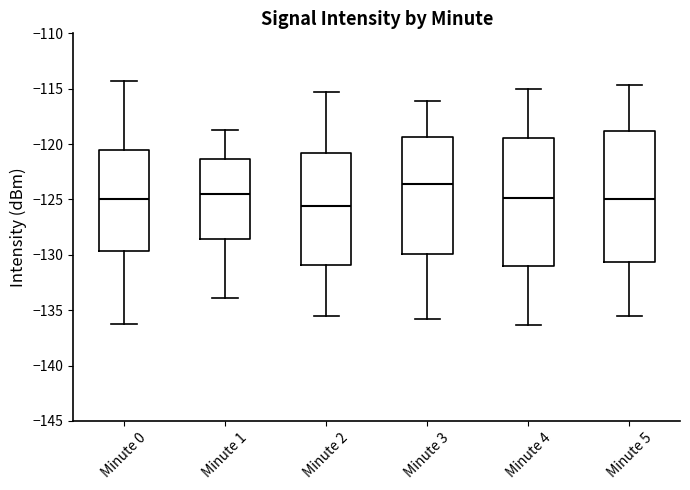

Which box's median line is the highest?

Minute 3